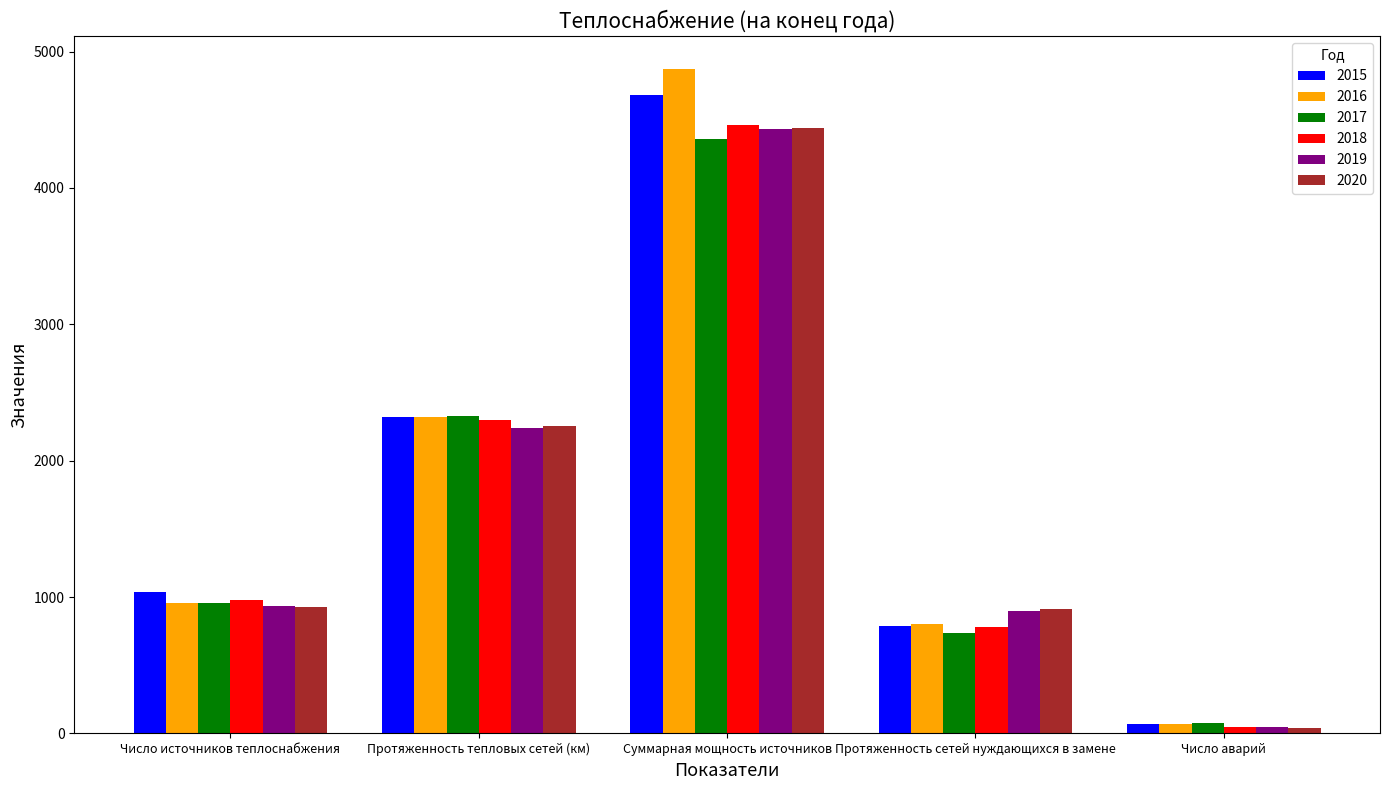

Between Суммарная мощность источников and Протяженность сетей нуждающихся в замене, which series saw the biggest shift?

2016